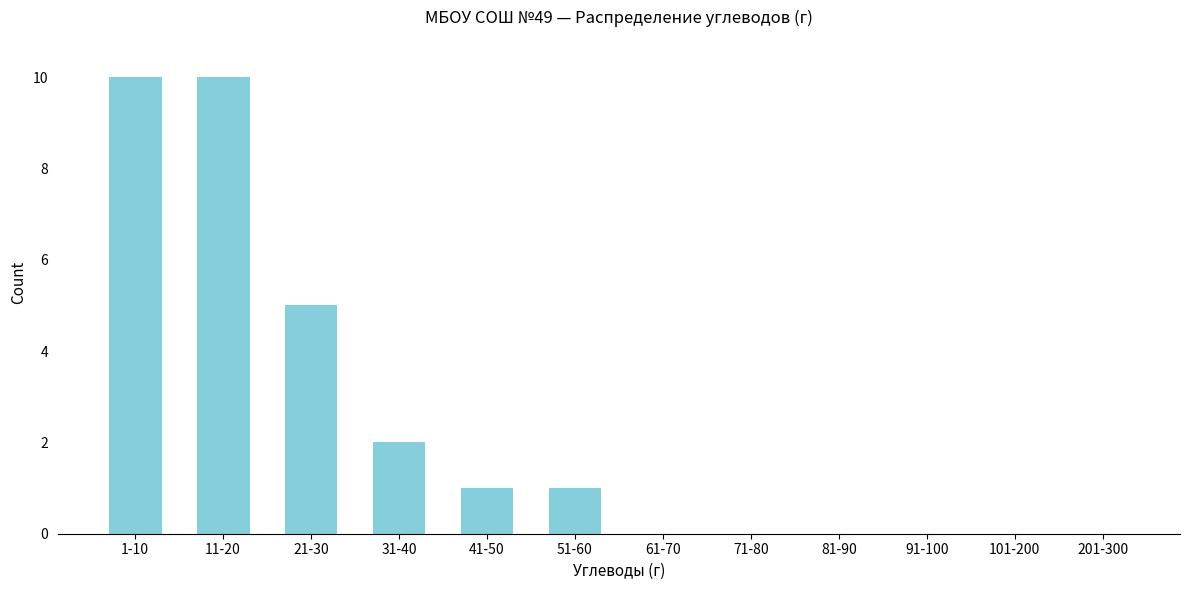

Reading right to left, what are all the values shown in this chart?

201-300=0	101-200=0	91-100=0	81-90=0	71-80=0	61-70=0	51-60=1	41-50=1	31-40=2	21-30=5	11-20=10	1-10=10